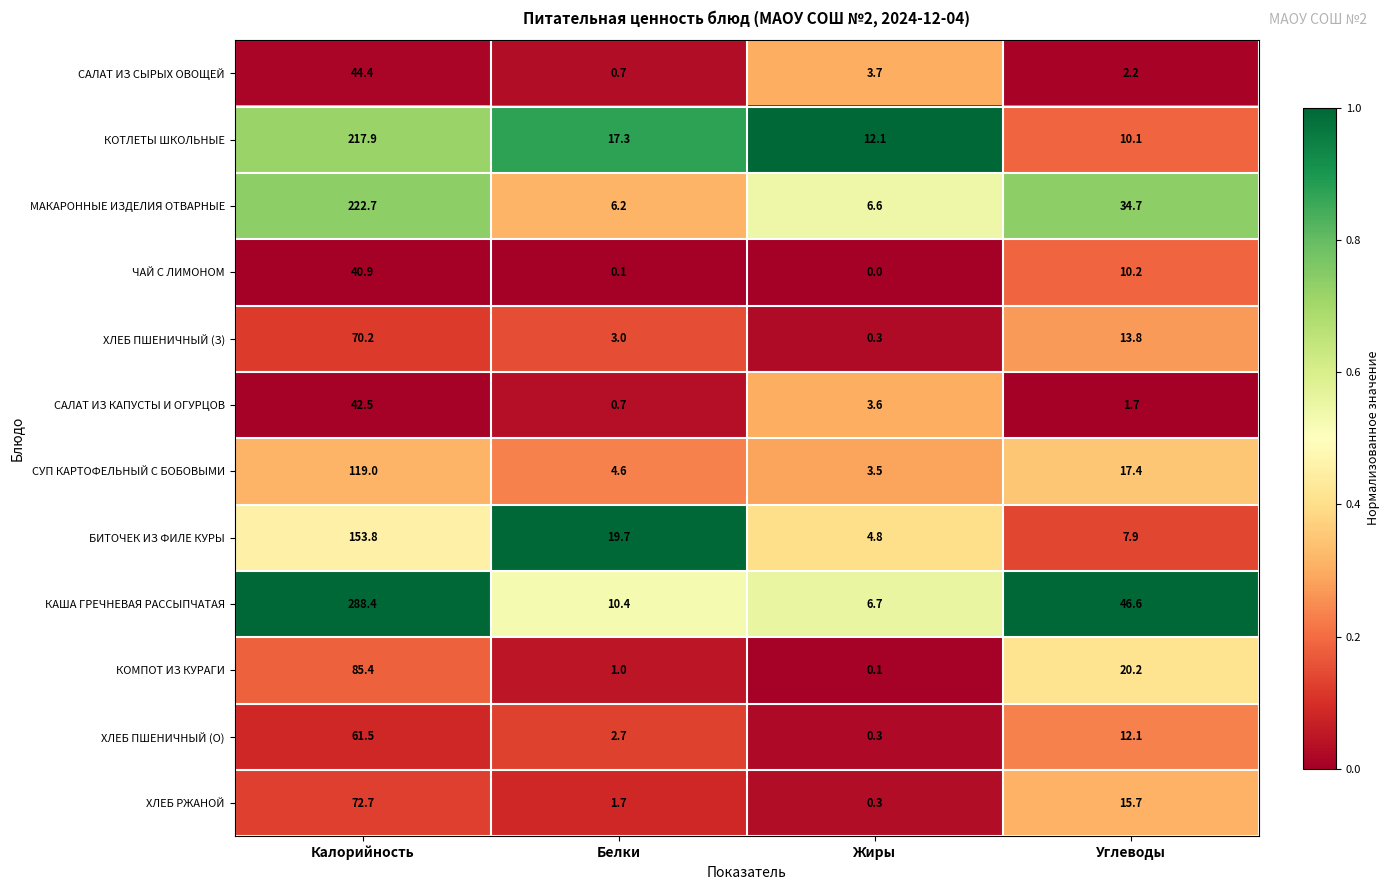

What is the sum of the МАКАРОННЫЕ ИЗДЕЛИЯ ОТВАРНЫЕ values at Жиры and Калорийность?

229.3